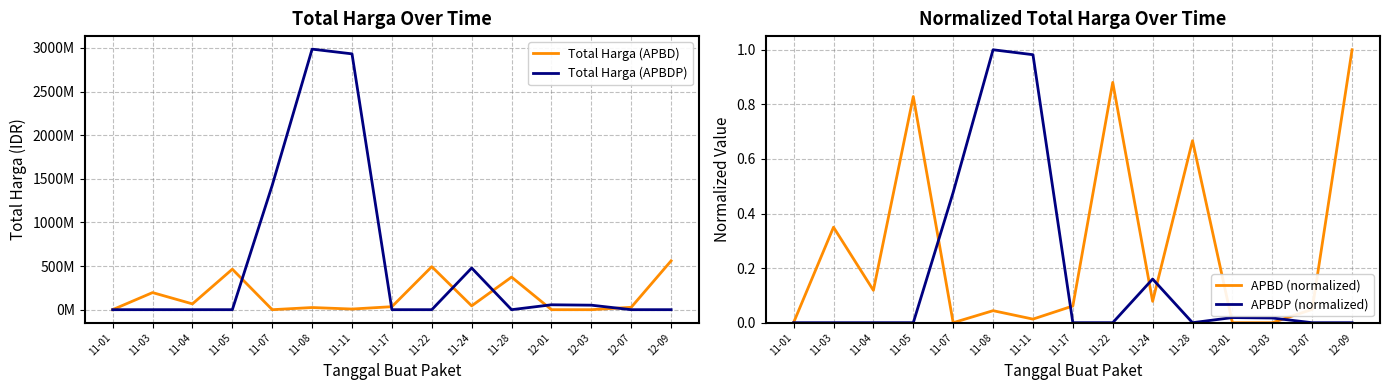

How many values in the Total Harga (APBD) series are below 34292000?

7